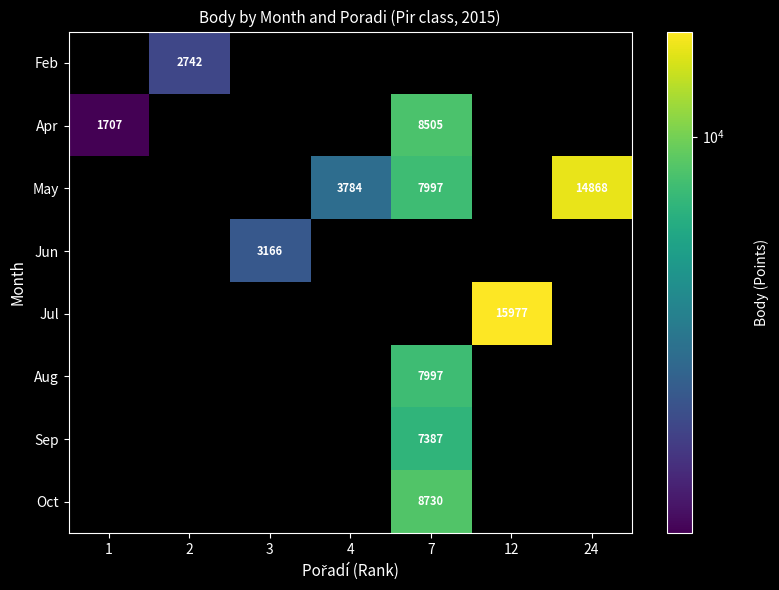

The value of Apr at 7 is 8505. True or false?

True